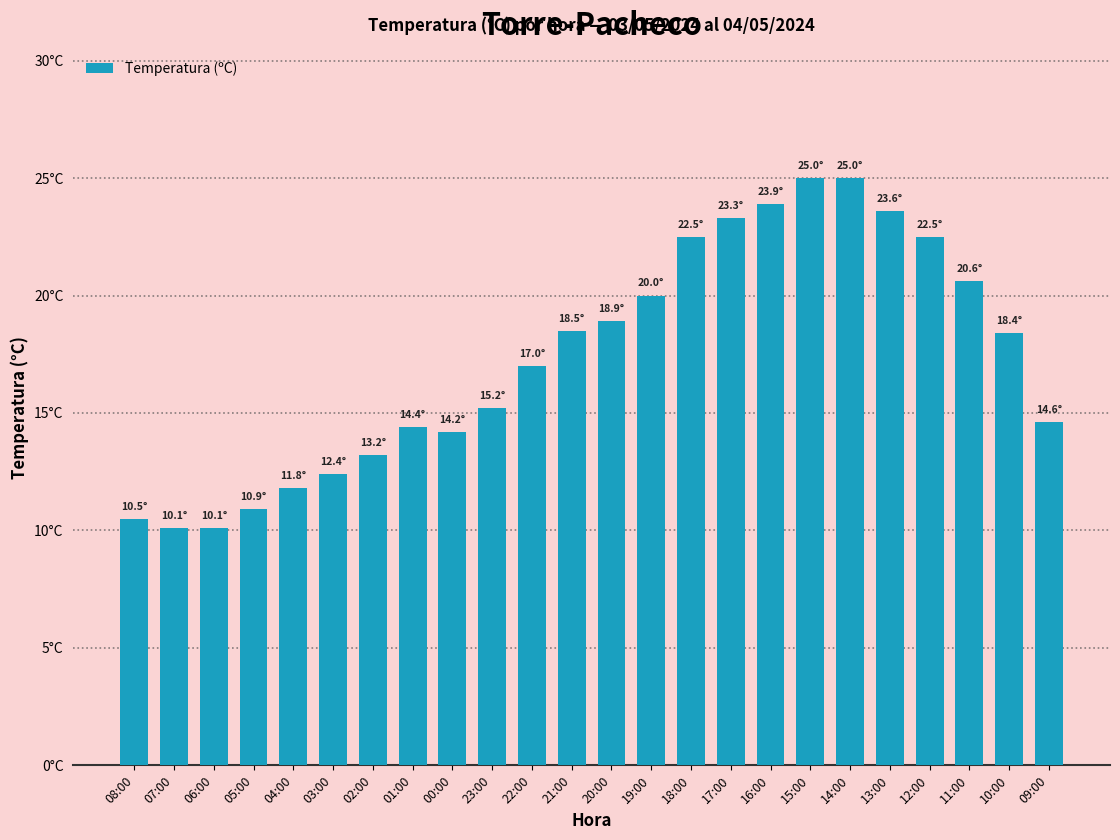

Are the bars horizontal?

No